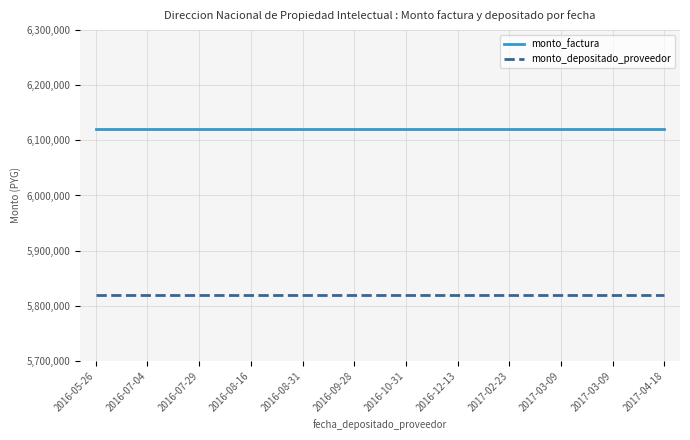

True or false: monto_depositado_proveedor and monto_factura cross at least once.

False